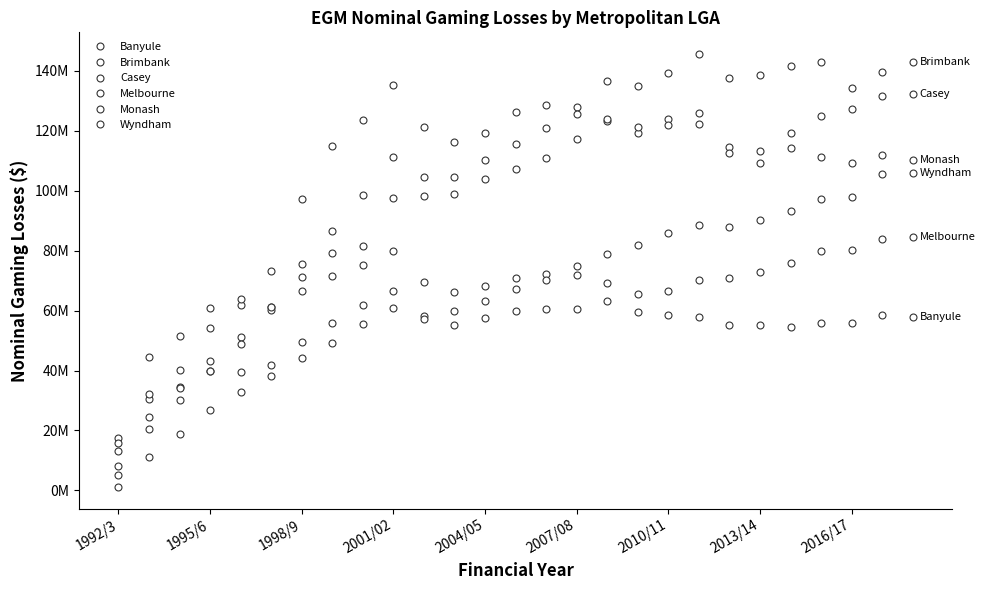

Does the chart have visible grid lines?

No